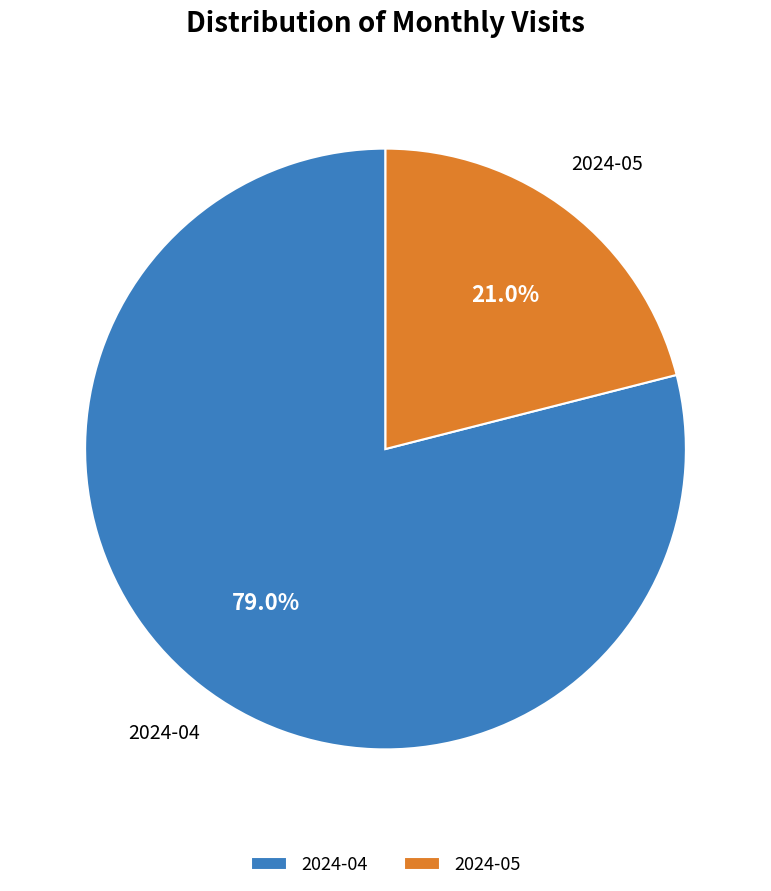

Which category has the biggest portion of the pie?

2024-04